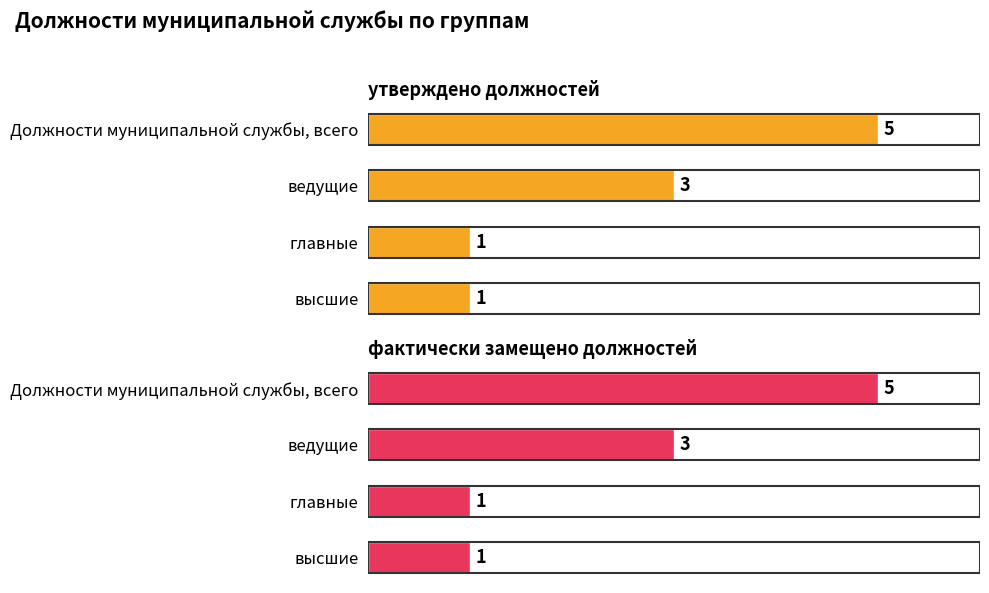

Is it true that утверждено должностей equals 2 at главные?

False